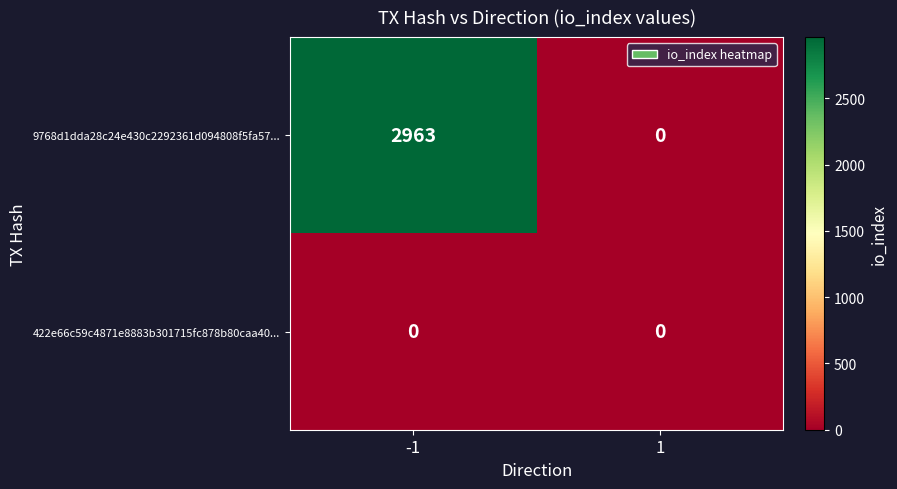

Which category has the highest value across all series?

-1